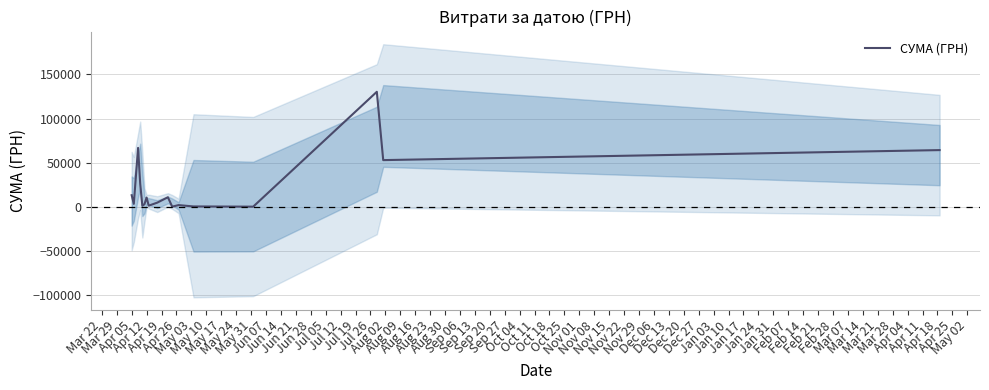

What is the label of the 17th point from the left?

Jul 12